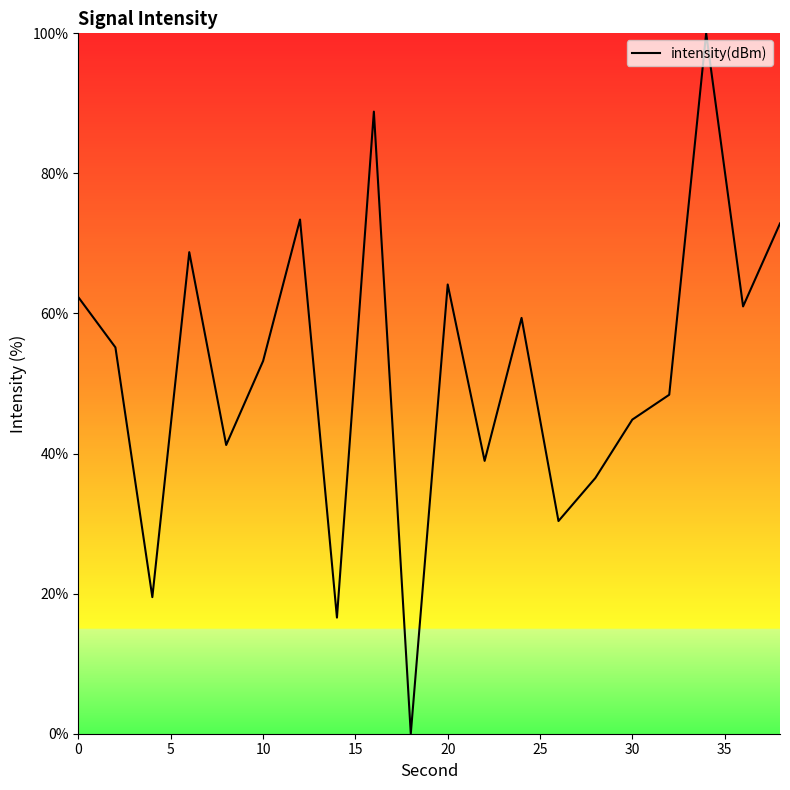

What is the greatest value displayed?

100.0